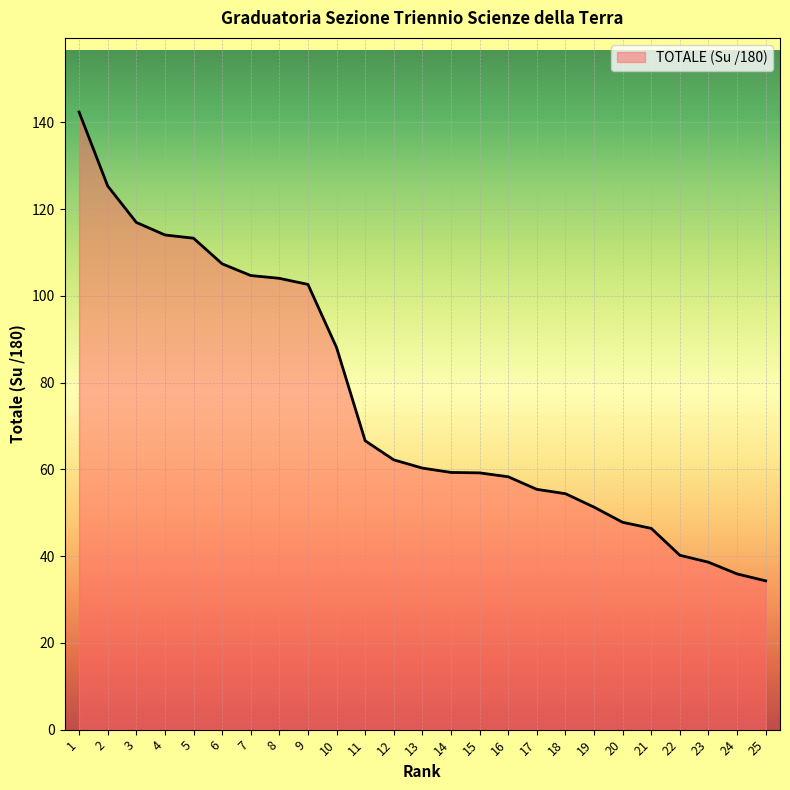

Which label corresponds to the largest value in the chart?

1